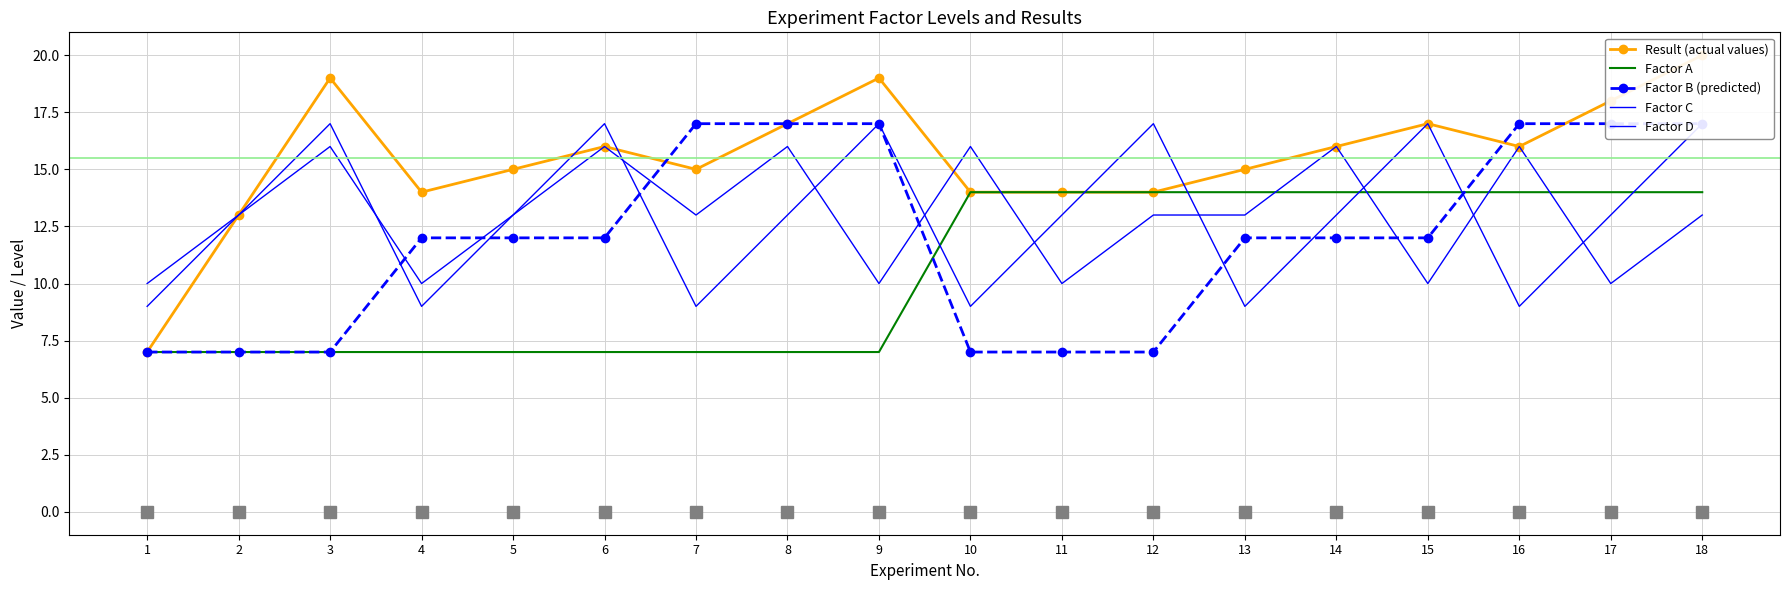

Which has a higher value, 10 or 11?

10